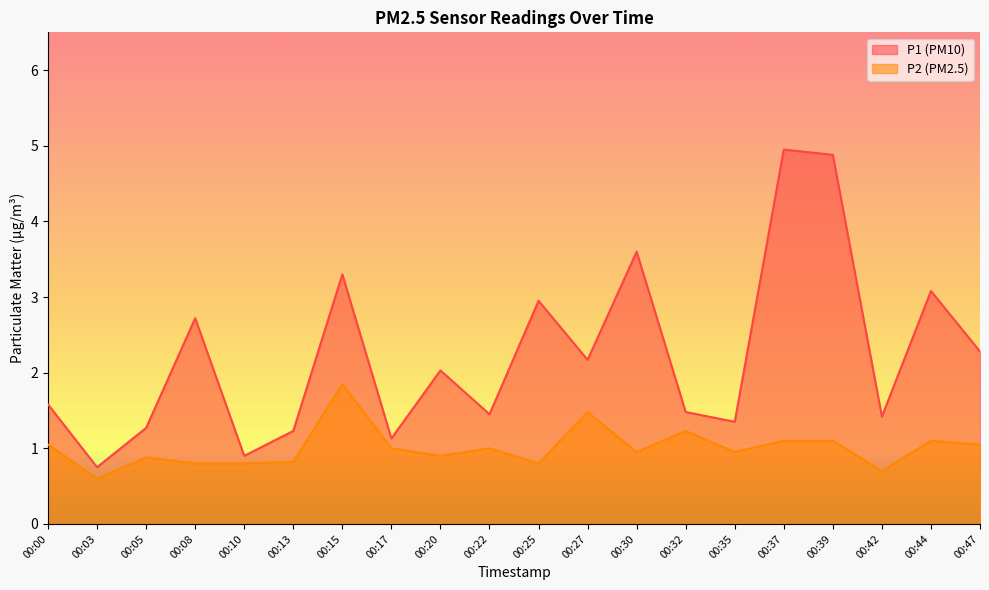

Between 00:03 and 00:10, which series saw the biggest shift?

P2 (PM2.5)